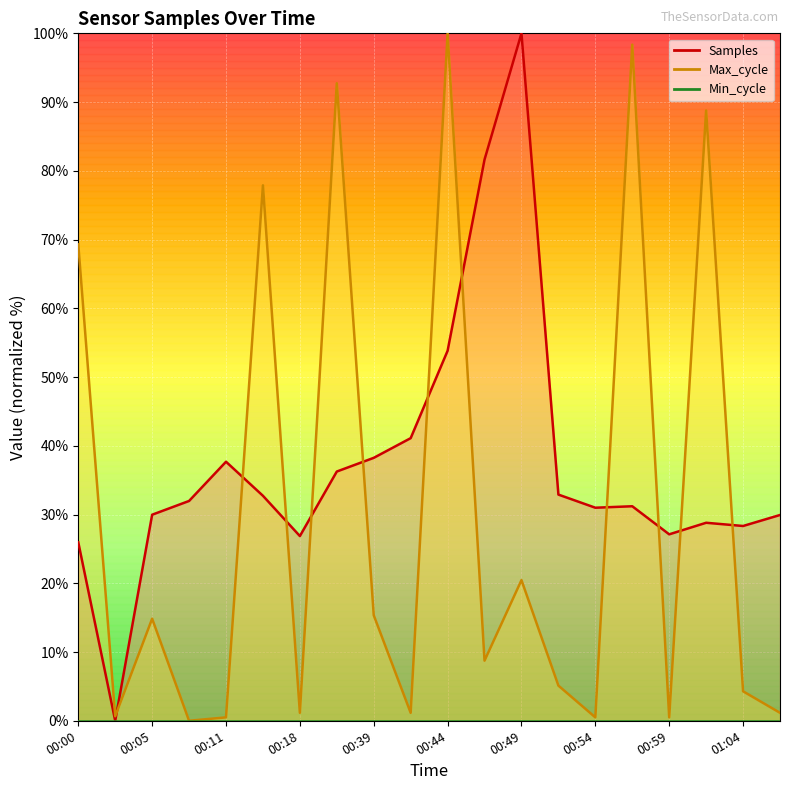

At which label does Samples reach its peak?

00:49